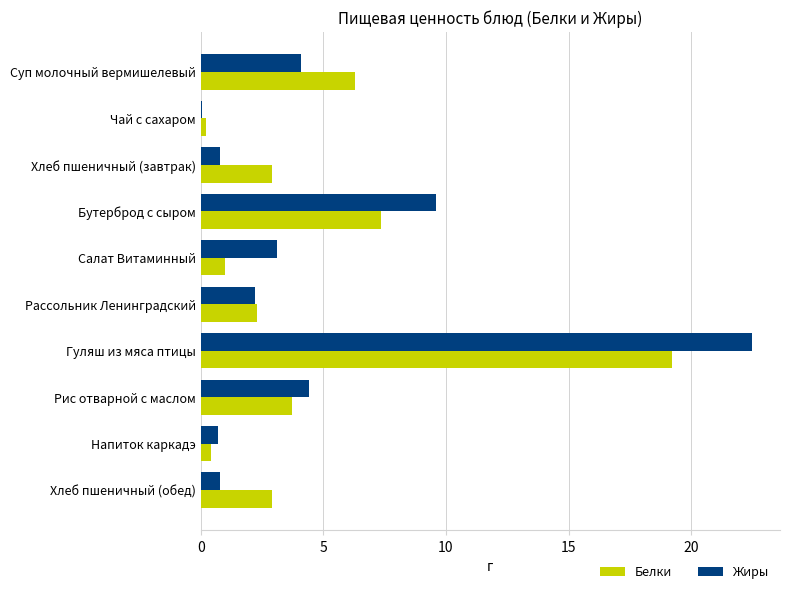

Which series has the largest total across all categories?

Жиры